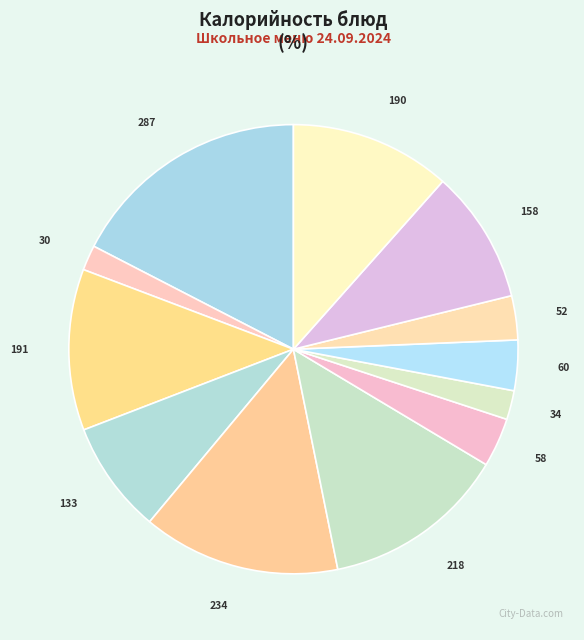

How many segments does this pie chart have?

12